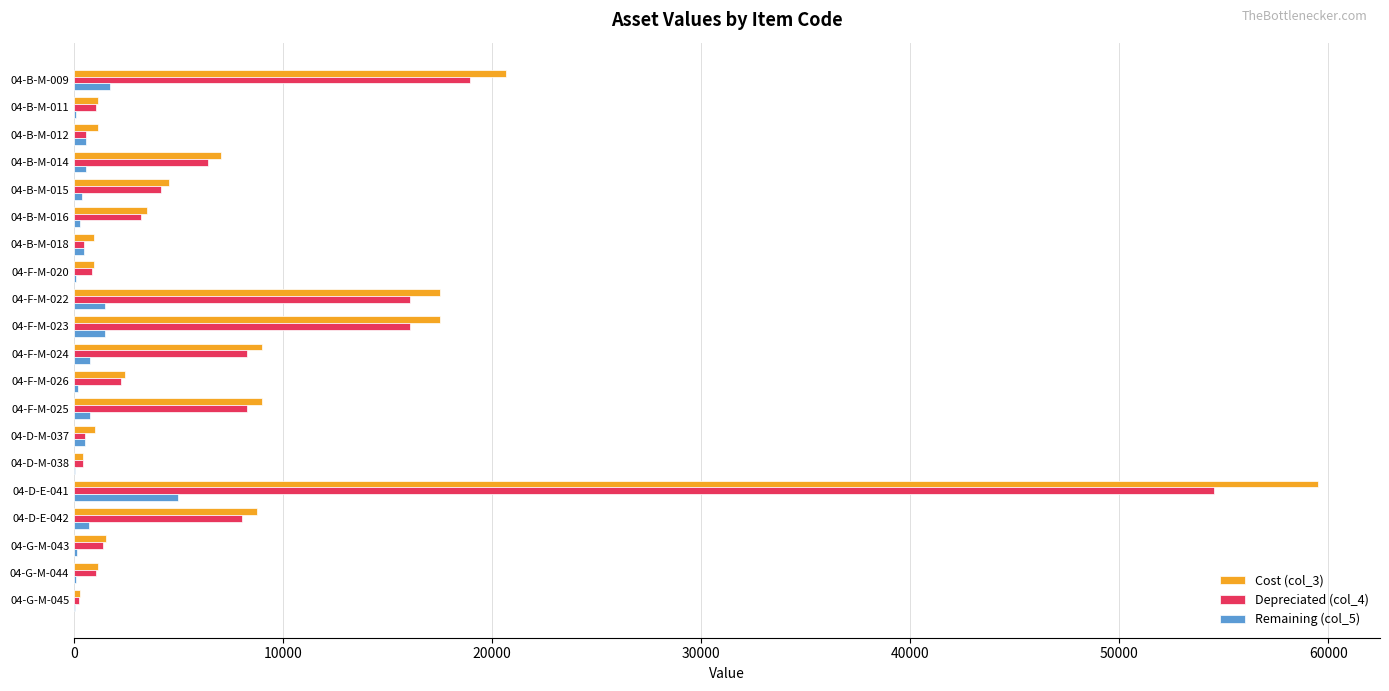

At which label does Cost (col_3) reach its peak?

04-D-E-041